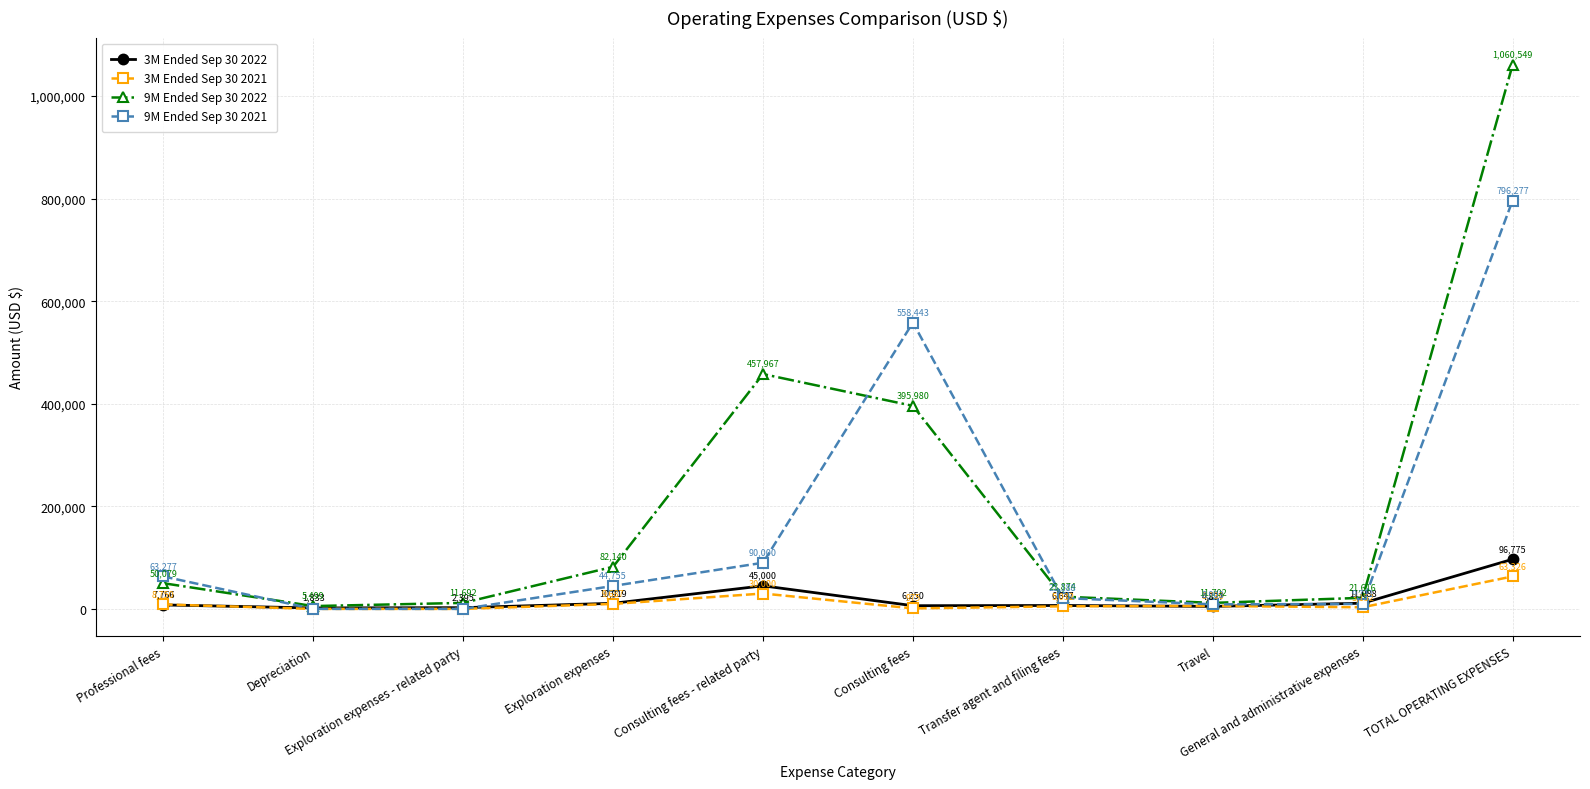

What position from the right is Depreciation?

9